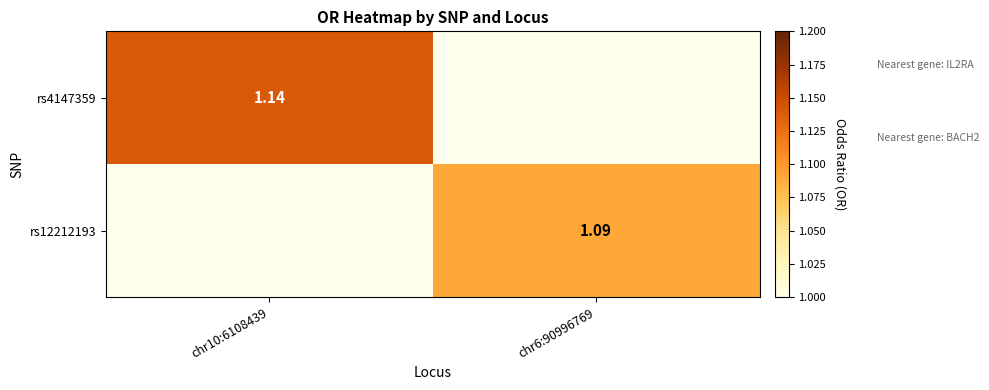

The rs4147359 series shows 0.0 at chr6:90996769. True or false?

True